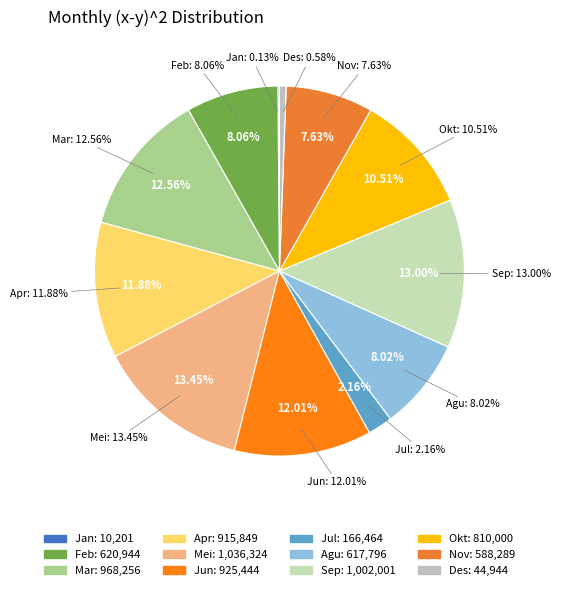

Rank the categories by value from lowest to highest.

Jan, Des, Jul, Nov, Agu, Feb, Okt, Apr, Jun, Mar, Sep, Mei